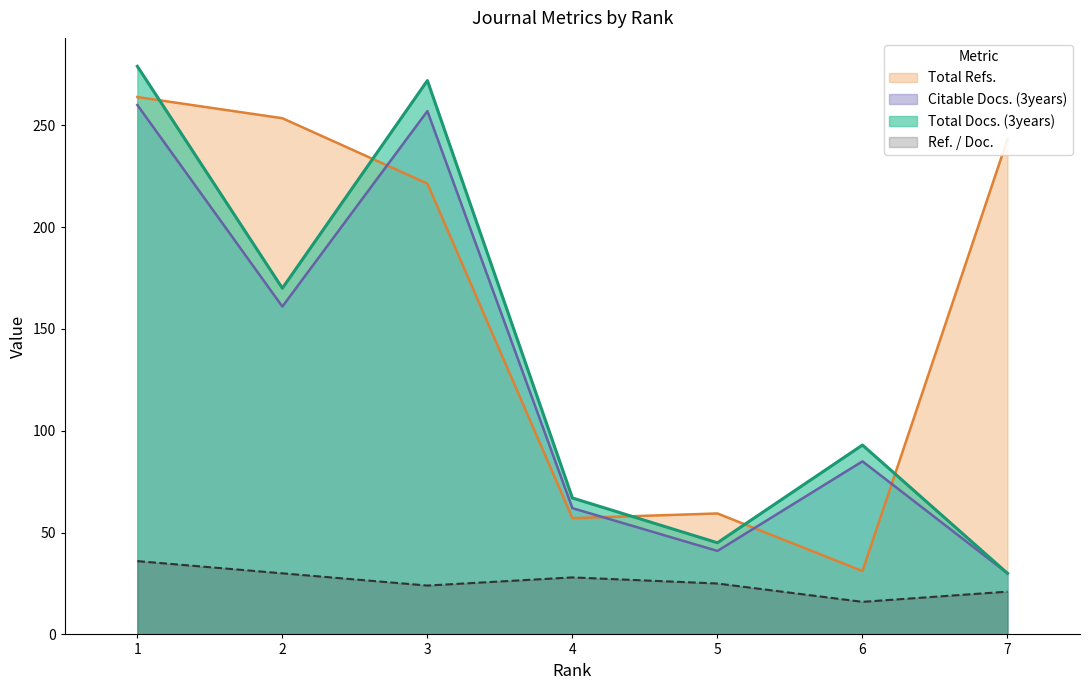

Where is the first local minimum for Ref. / Doc.?

3